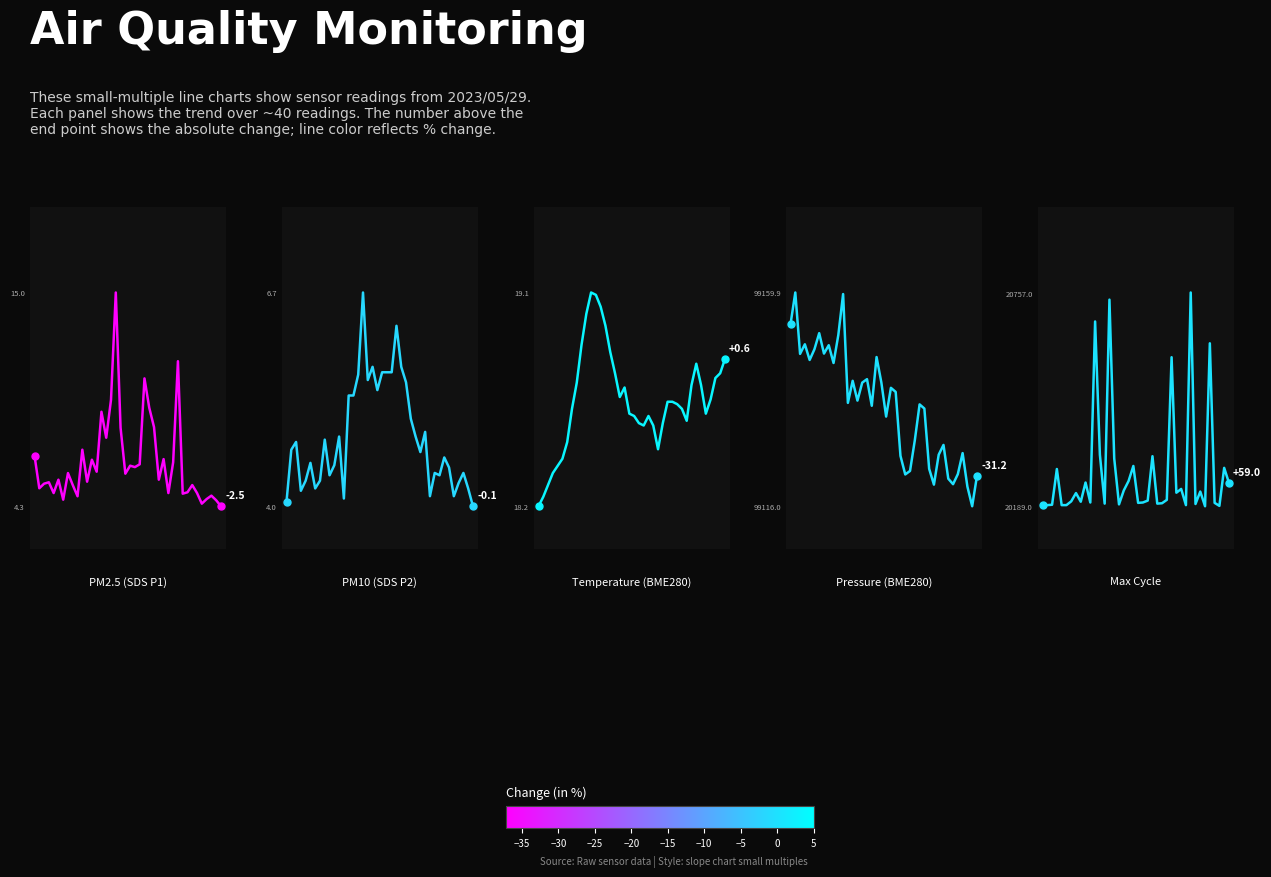

What are all the series names shown in the legend?

PM2.5 (SDS P1), PM10 (SDS P2), Temperature (BME280), Pressure (BME280), Max Cycle